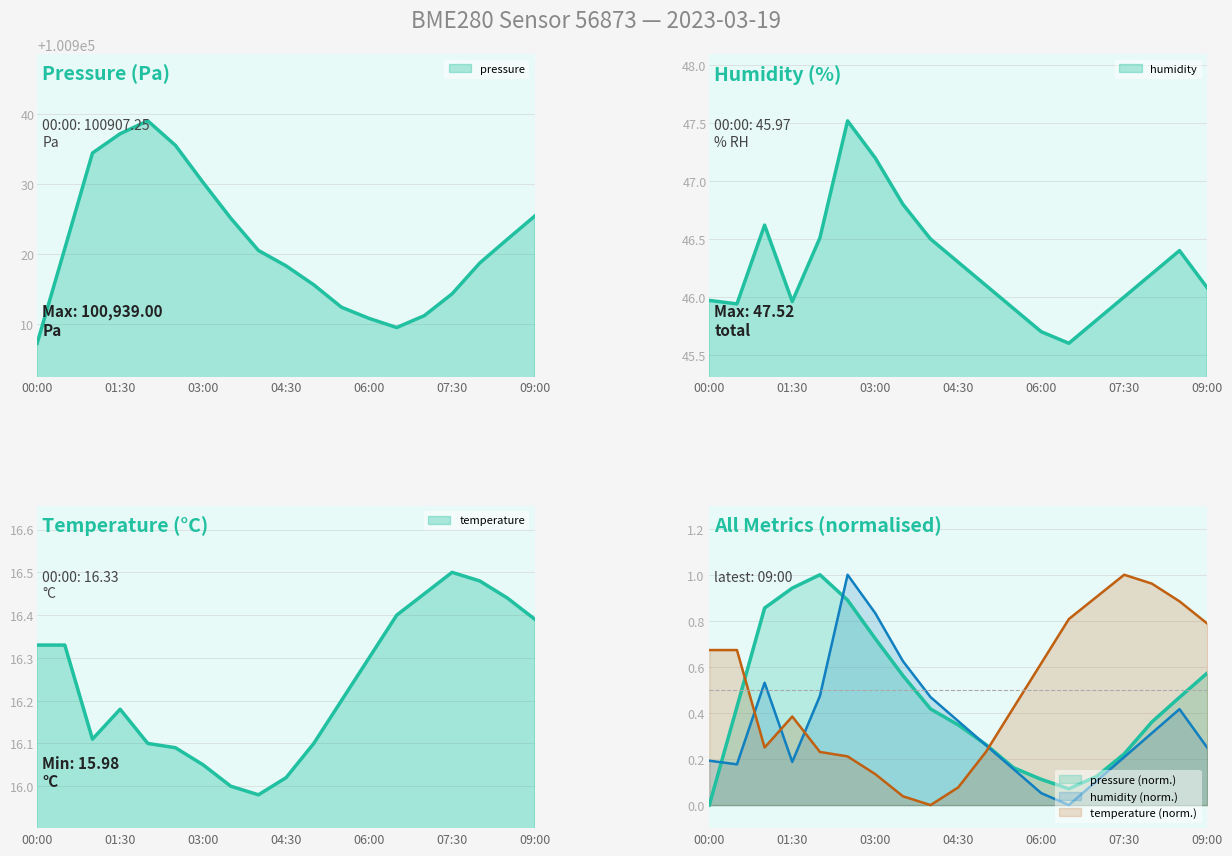

At which category is the sum across all series the highest?

02:00